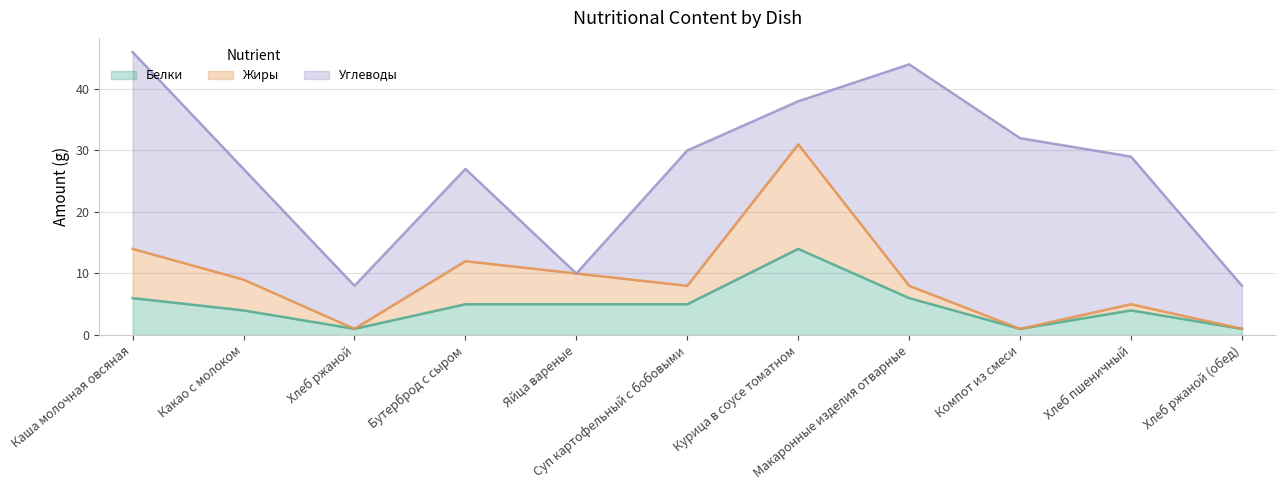

Rank the categories by Белки value from lowest to highest.

Хлеб ржаной, Компот из смеси, Хлеб ржаной (обед), Какао с молоком, Хлеб пшеничный, Бутерброд с сыром, Яйца вареные, Суп картофельный с бобовыми, Каша молочная овсяная, Макаронные изделия отварные, Курица в соусе томатном